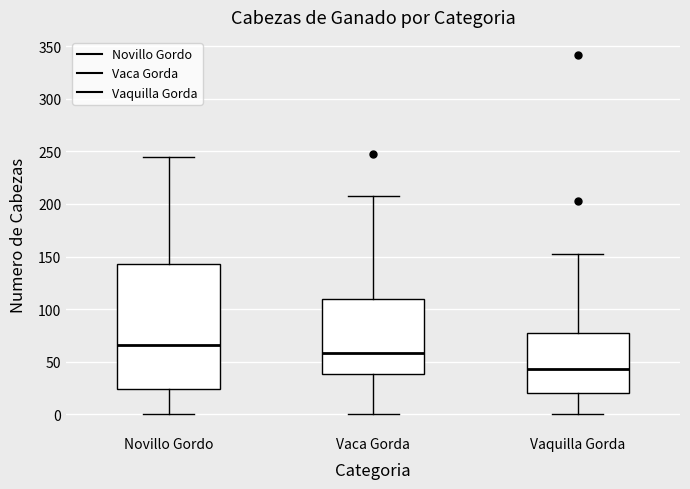

Reading left to right, transcribe this box plot: for each box, give where its median line is, the range the box spans, and where its two whiskers end, as read against the y-axis. The values are not printed on the chart, so give them approximately, as read against the axis.

Novillo Gordo: median 65, box 25 to 145, whiskers 0 to 245
Vaca Gorda: median 60, box 40 to 110, whiskers 0 to 210
Vaquilla Gorda: median 45, box 20 to 75, whiskers 0 to 150